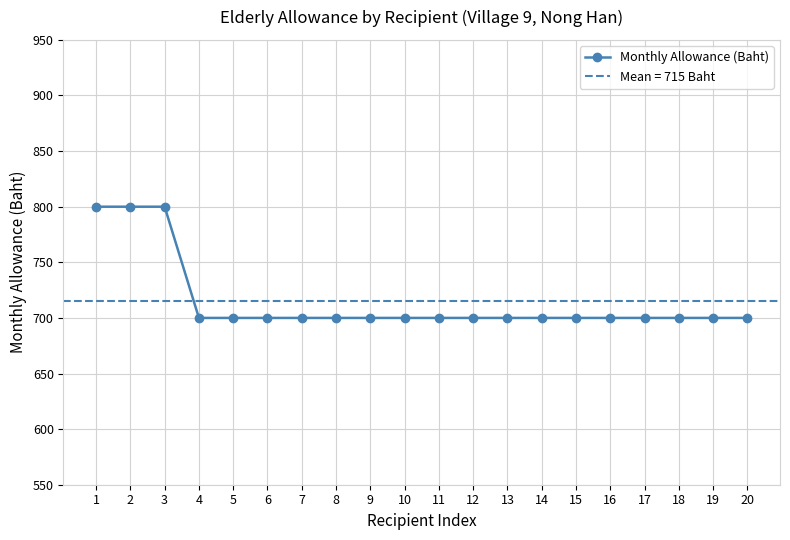

Reading right to left, extract all data points from this chart.

700	700	700	700	700	700	700	700	700	700	700	700	700	700	700	700	700	800	800	800